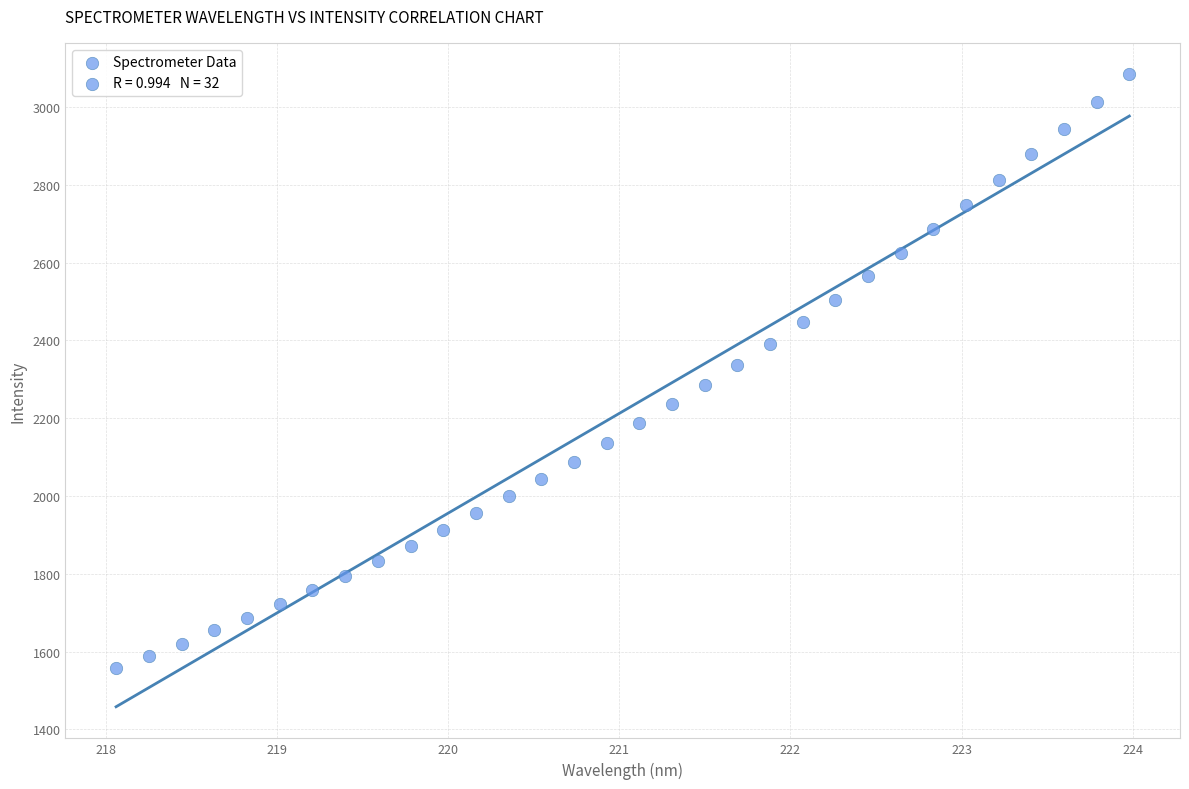

What is the range of X values (max minus min)?

5.9